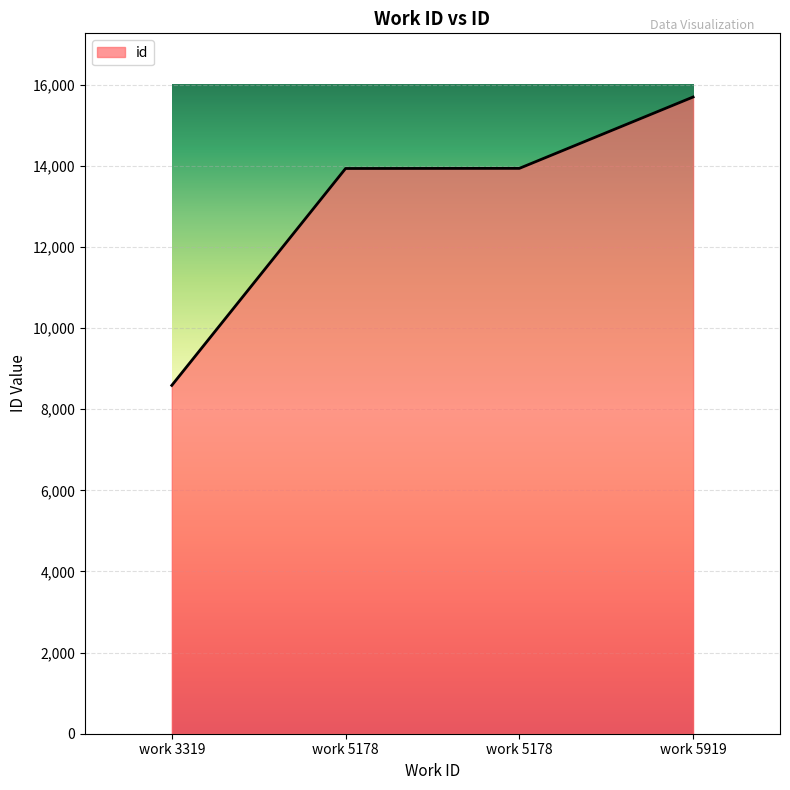

What is the value of the 3rd point from the left?

13932